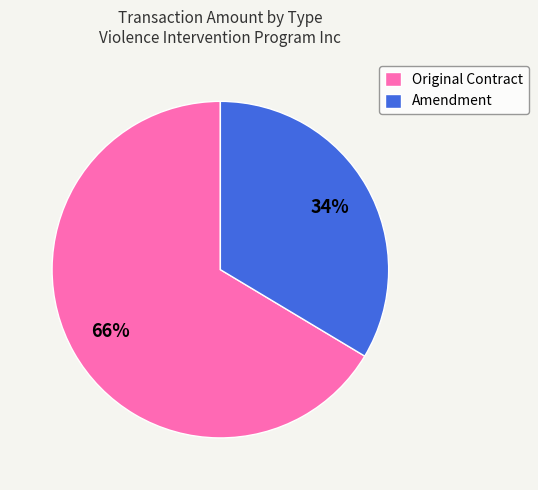

What is the smallest slice in the pie chart?

Amendment